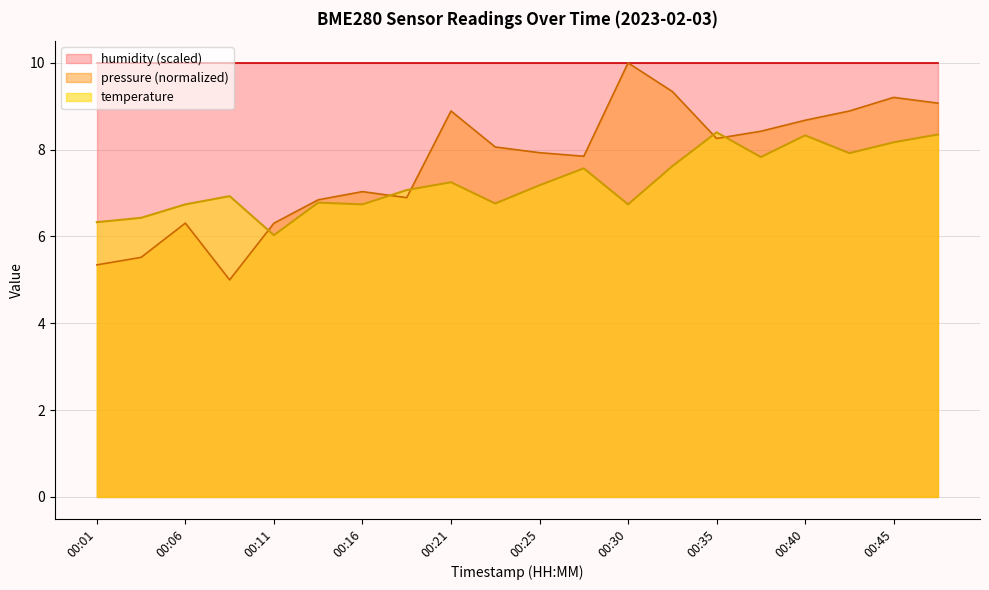

What is the change in value from 00:33 to 00:42?

+0.3